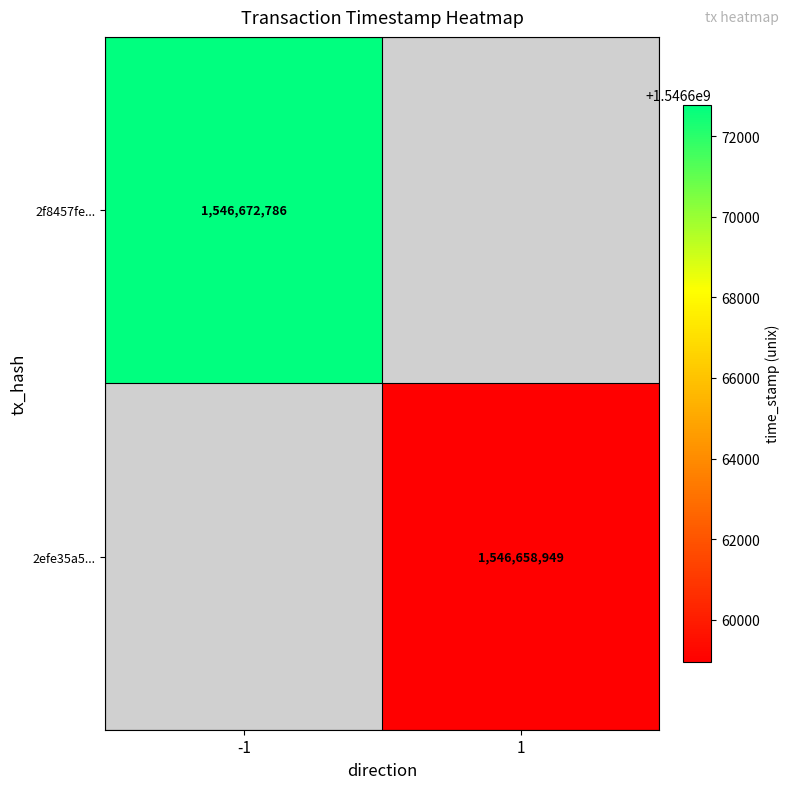

Is it true that 2efe35a5... equals 1546658949 at 1?

True